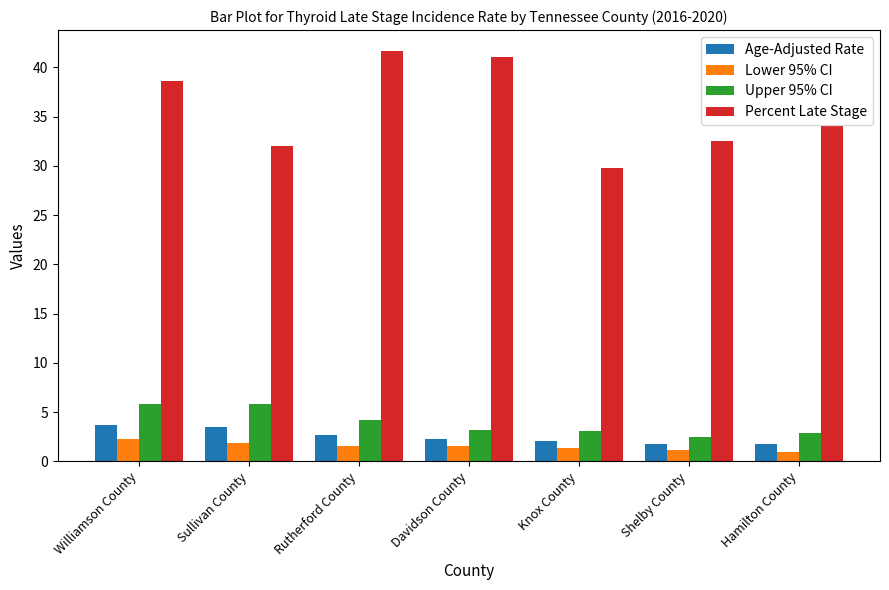

What is the average value of the Lower 95% CI series?

1.6